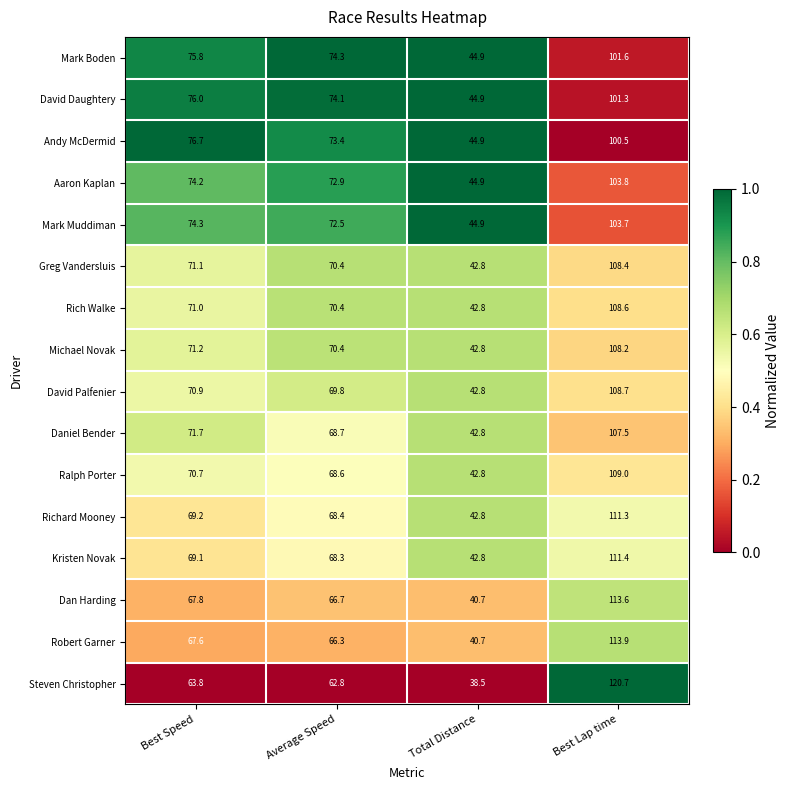

The Michael Novak series shows 70.4 at Average Speed. True or false?

True